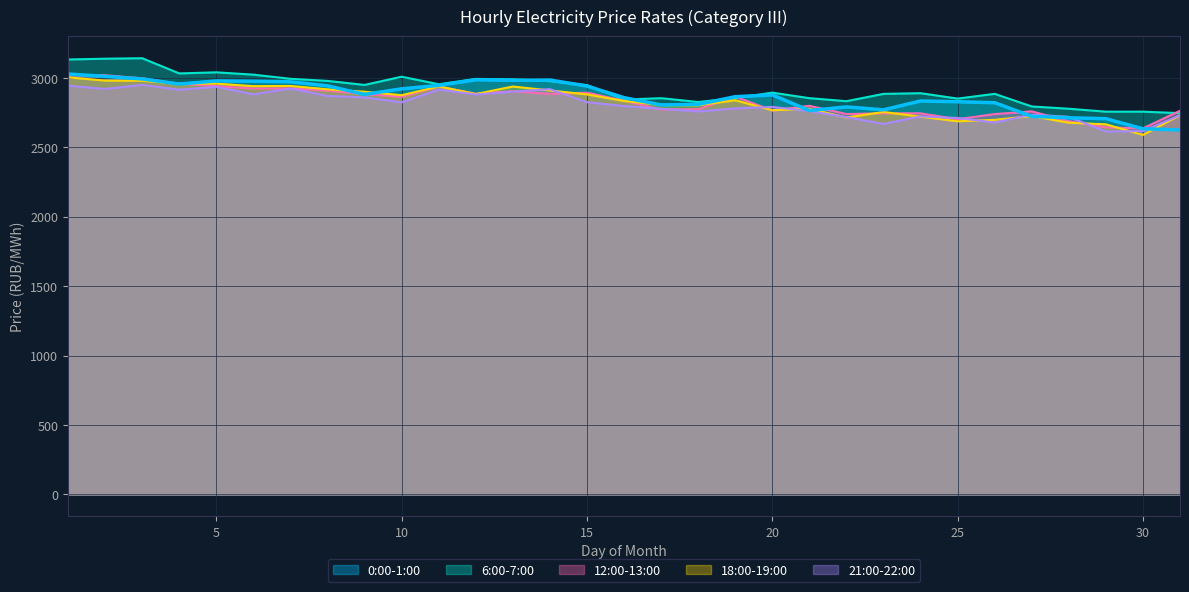

What is the spread (max minus min) of values at 23?

216.4